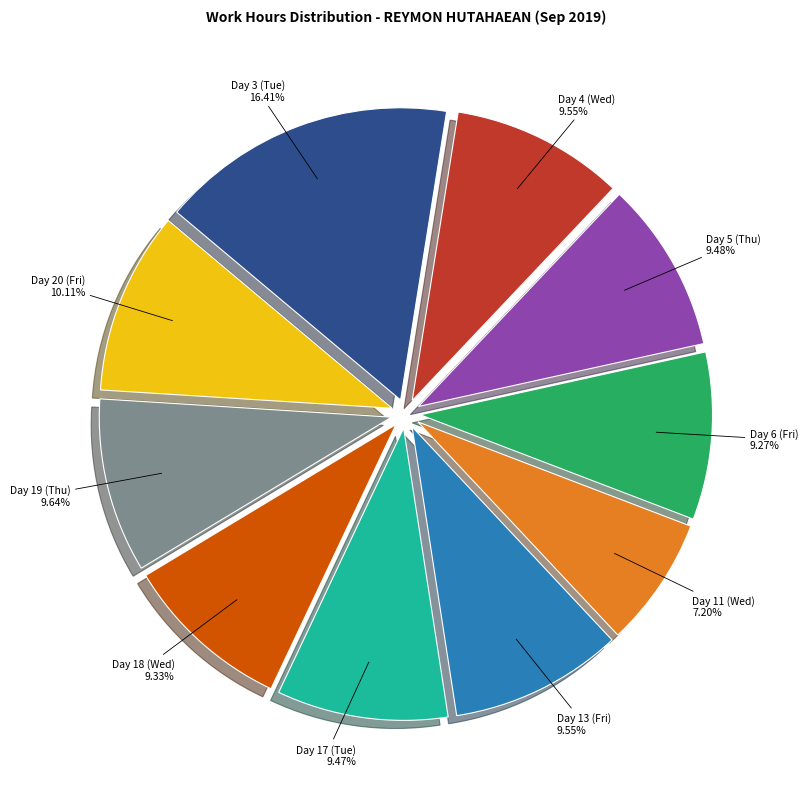

Does Day 3 (Tue) account for over 50% of the chart?

No